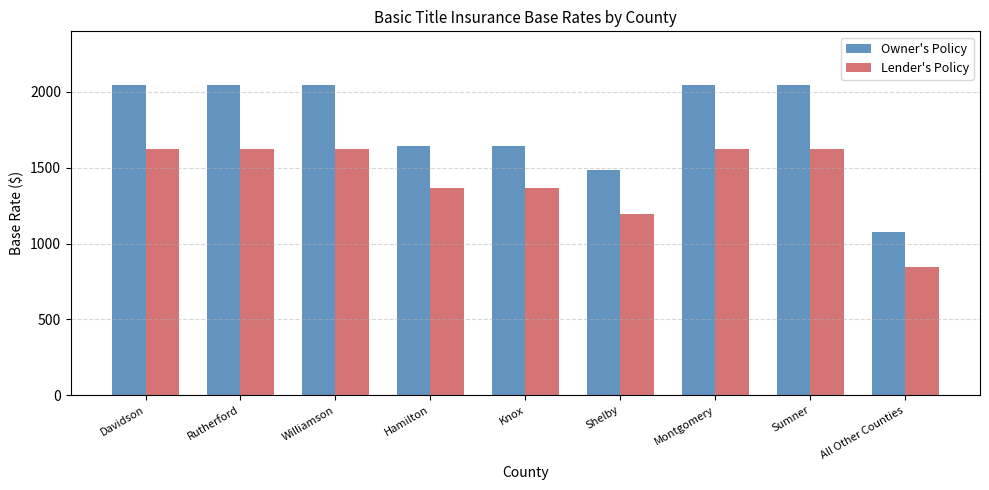

Which series has the widest spread of values?

Owner's Policy